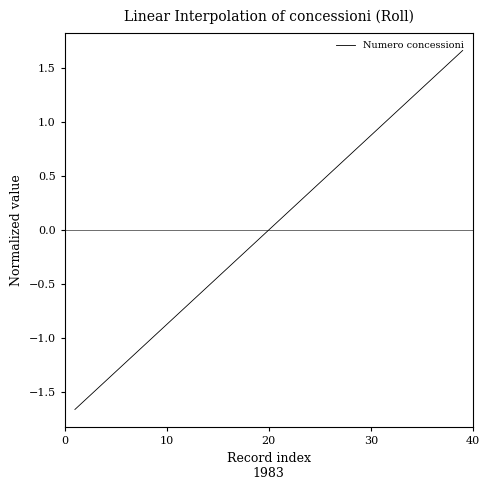

What is the greatest value displayed?

1.7